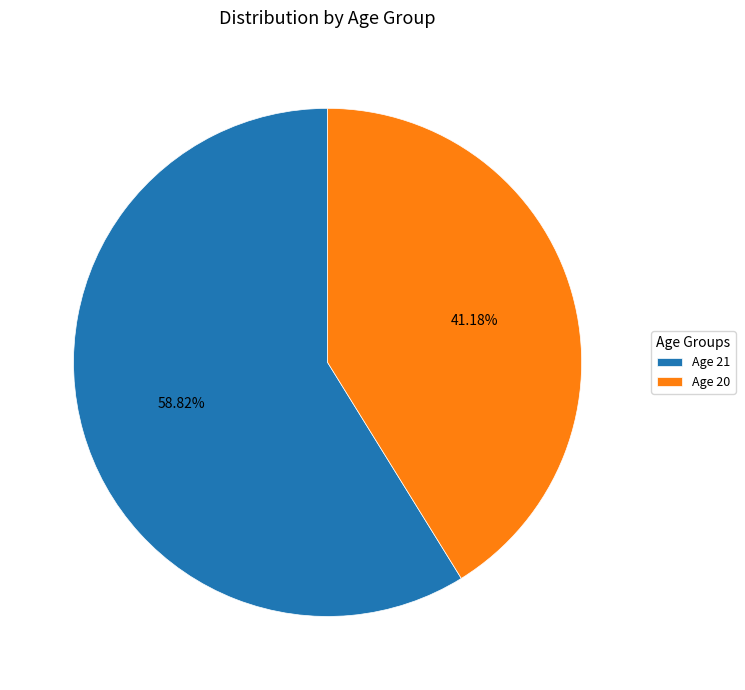

Do Age 20 and Age 21 together represent more than half of the pie?

Yes